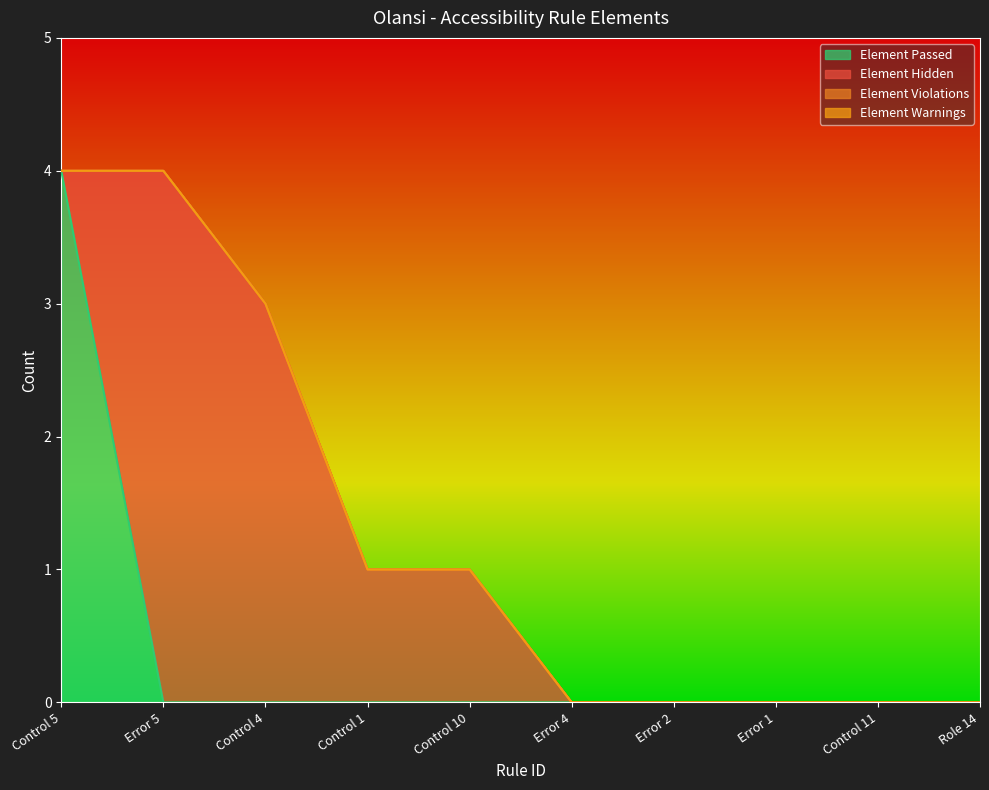

True or false: Element Warnings has more than 1 points higher than both neighbors.

False